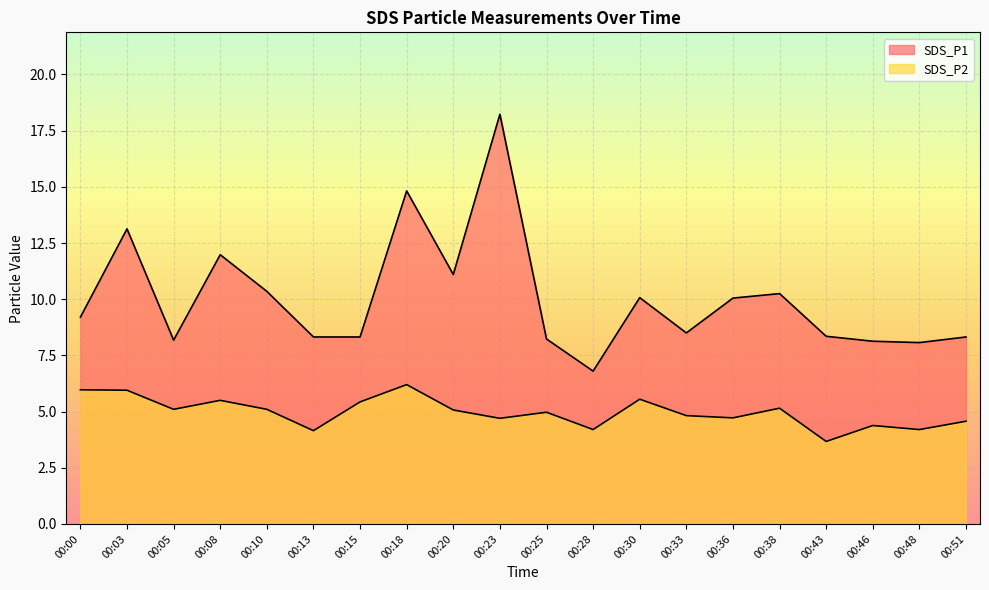

Which series has the largest range (max minus min)?

SDS_P1